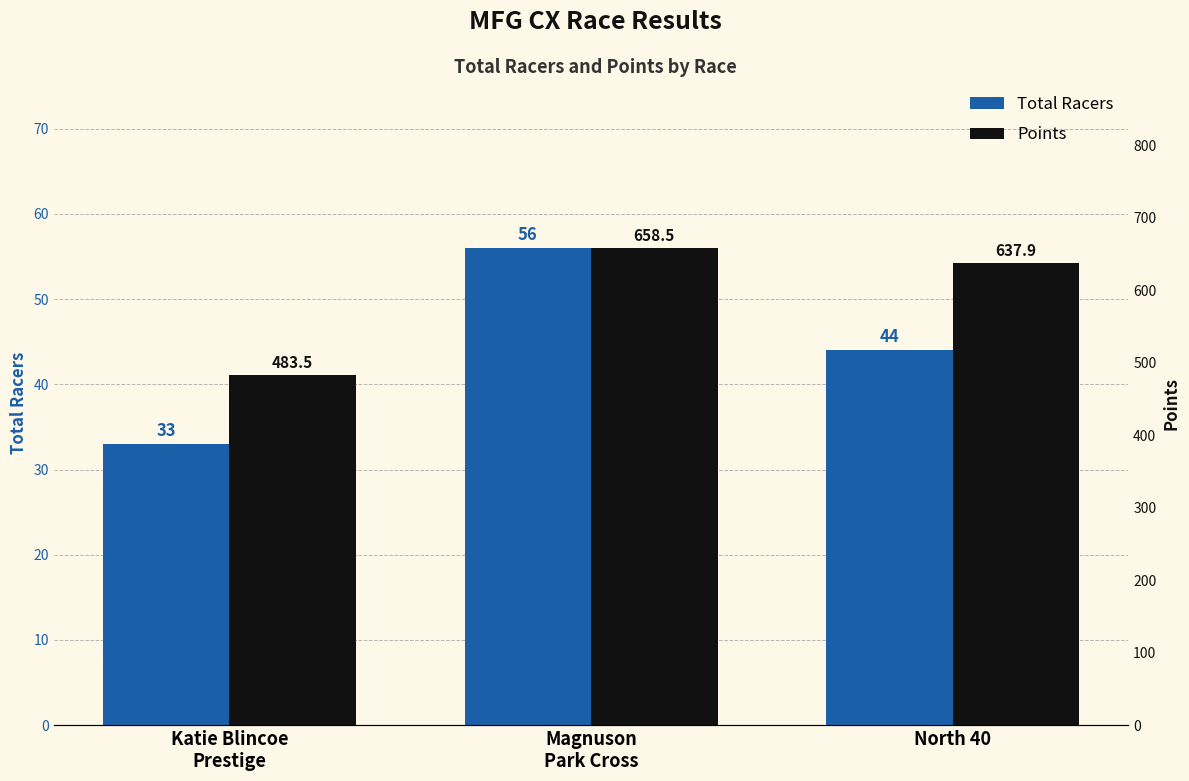

Reading left to right, extract all data points from this chart.

Total Racers: Katie Blincoe
Prestige=33.0	Magnuson
Park Cross=56.0	North 40=44.0
Points: Katie Blincoe
Prestige=483.5	Magnuson
Park Cross=658.5	North 40=637.9